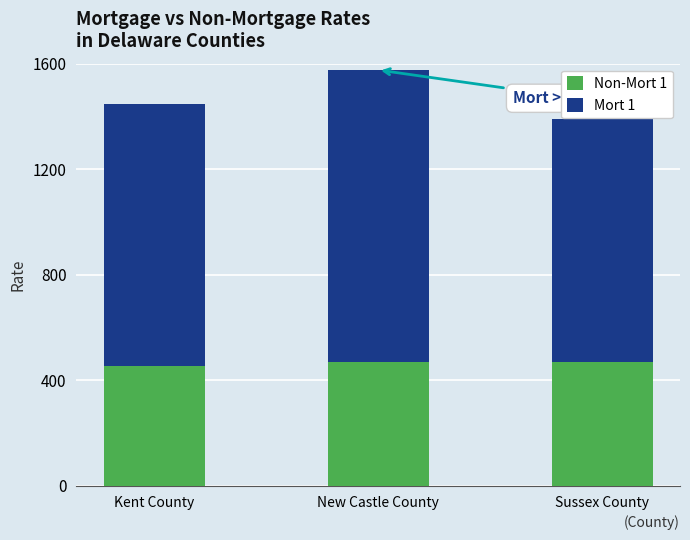

At which category is the sum across all series the highest?

New Castle County